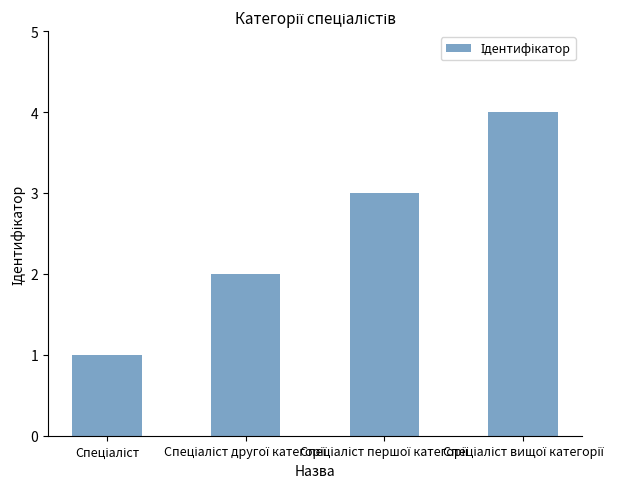

What is the difference between the maximum and minimum values?

3